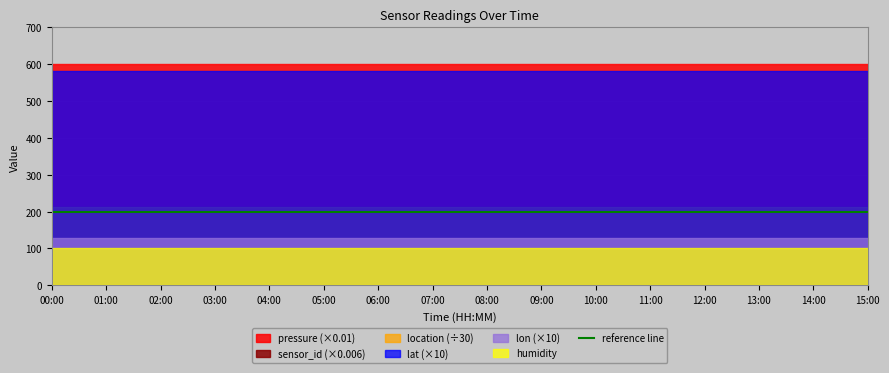

List the series in order of their peak value, highest first.

pressure, sensor_id, location, humidity, lat, lon